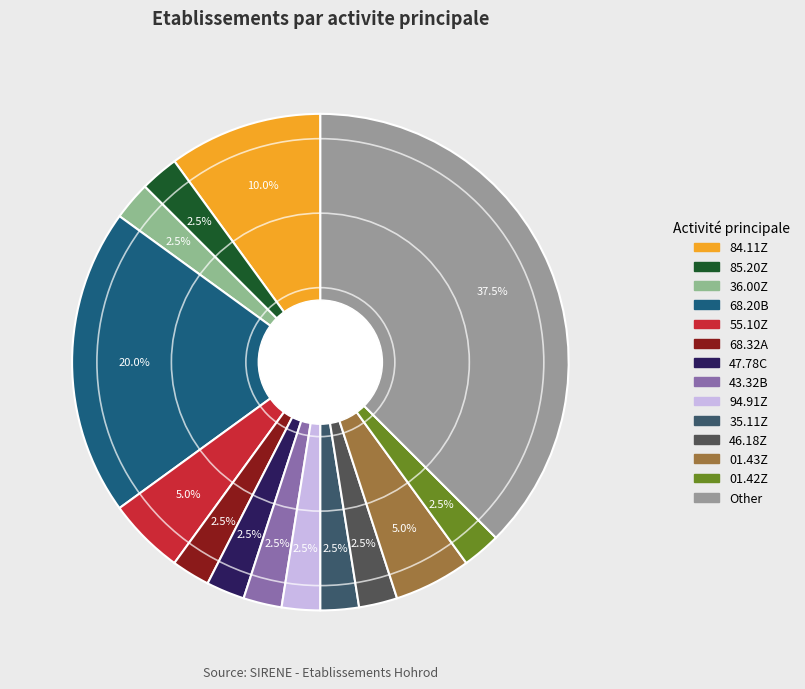

To the nearest percent, what portion does 47.78C represent?

2%